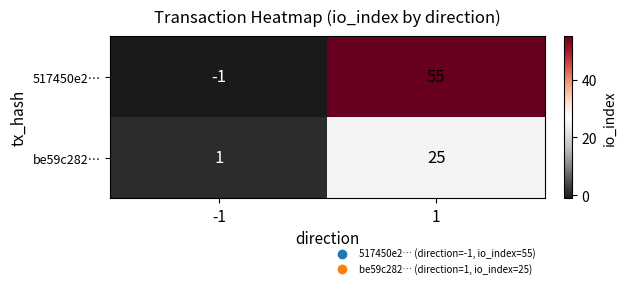

What is the difference between the maximum and minimum values in the be59c282… series?

24